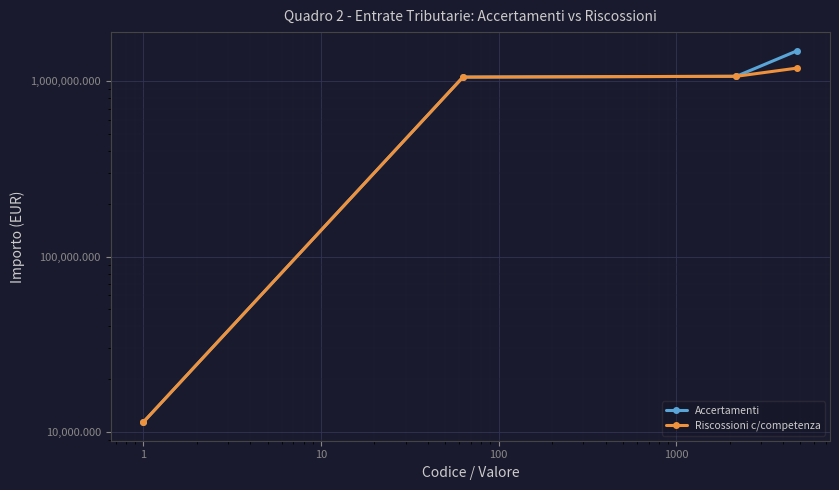

How many data points in Accertamenti are above 1069546?

2